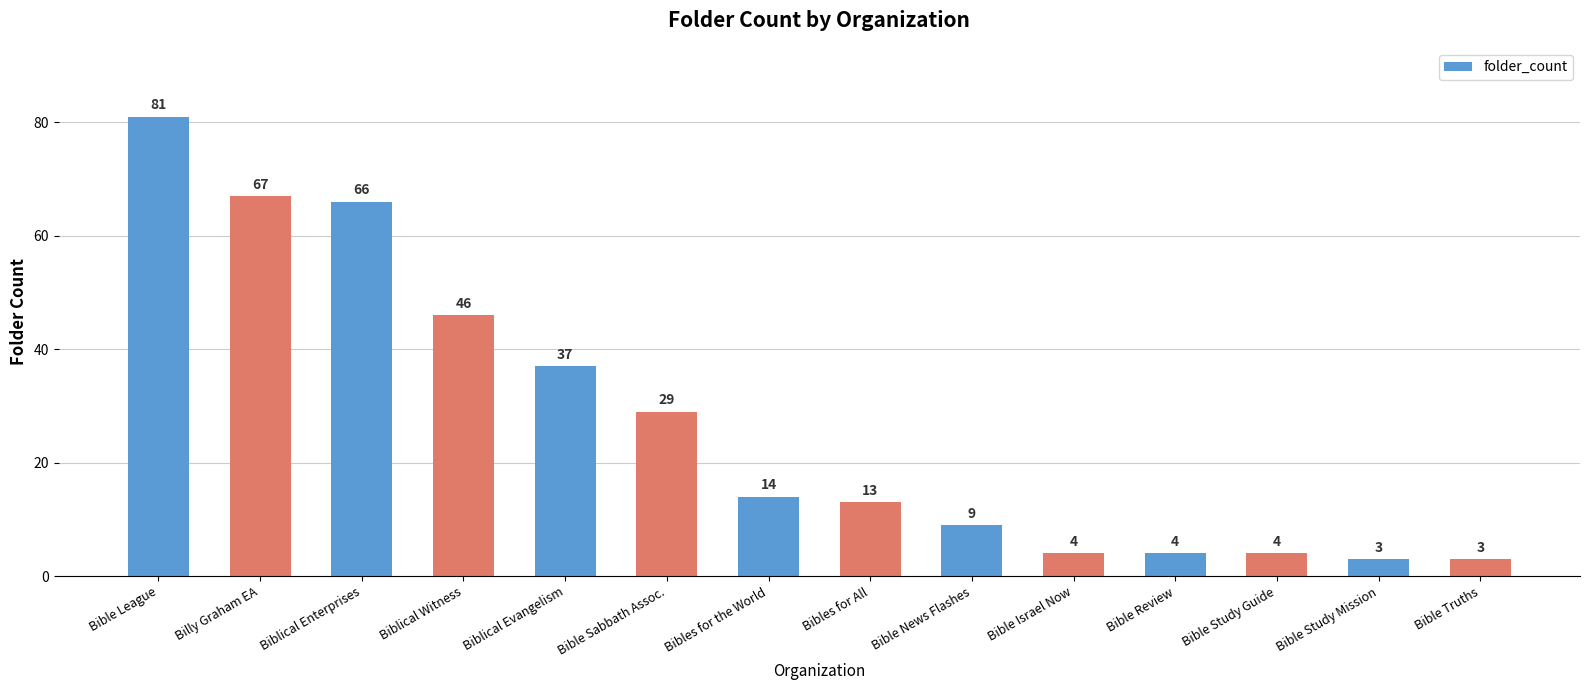

What is the label of the 11th bar from the left?

Bible Review